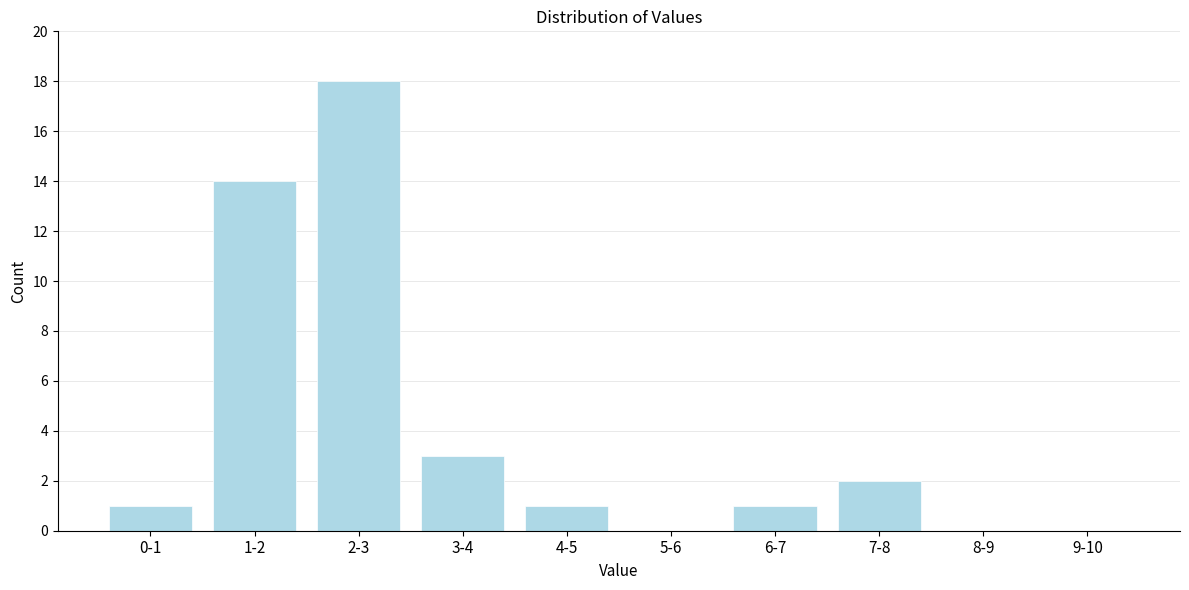

Reading left to right, transcribe all the data shown in this chart.

0-1=1	1-2=14	2-3=18	3-4=3	4-5=1	5-6=0	6-7=1	7-8=2	8-9=0	9-10=0